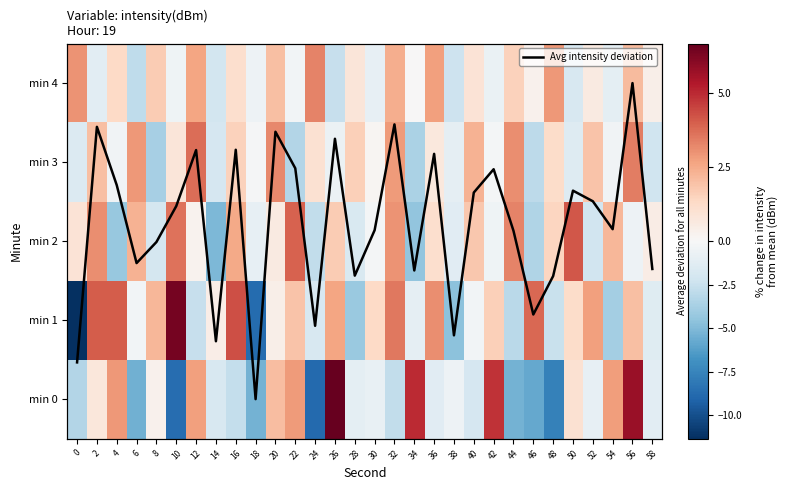

Is it true that min 1 equals -0.5 at 40?

False